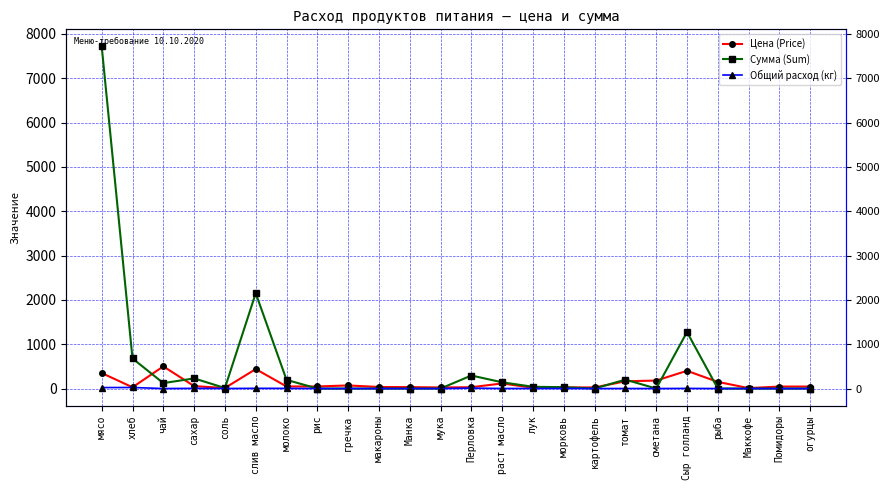

Reading left to right, transcribe all the data shown in this chart.

Цена (Price): 350.0	28.6	500.0	55.0	12.0	438.9	47.0	47.0	70.0	35.0	32.0	24.0	30.0	115.0	18.0	25.0	25.0	164.3	180.0	400.0	150.0	10.0	45.0	45.0
Сумма (Sum): 7717.5	679.0	122.5	229.1	11.8	2150.6	195.8	0.0	0.0	0.0	0.0	0.0	294.0	140.9	39.7	30.6	0.0	201.3	0.0	1274.0	0.0	0.0	0.0	0.0
Общий расход (кг): 22.1	23.8	0.2	4.2	1.0	4.9	4.2	0.0	0.0	0.0	0.0	0.0	9.8	1.2	2.2	1.2	0.0	1.2	0.0	3.2	0.0	0.0	0.0	0.0